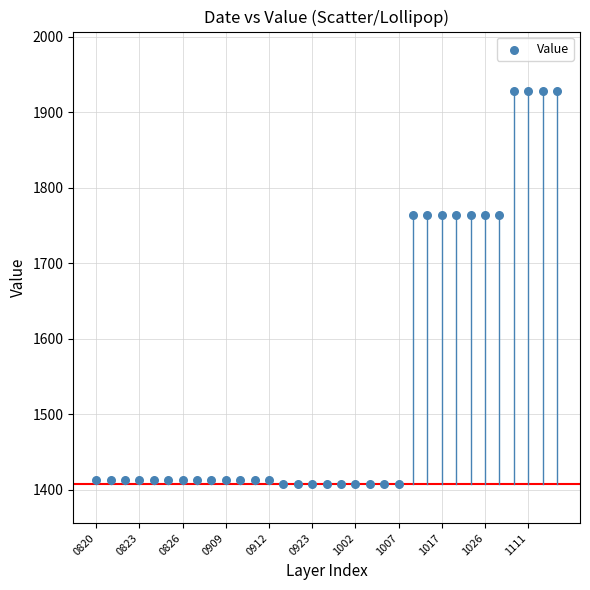

What is the range of Y values (max minus min)?

521